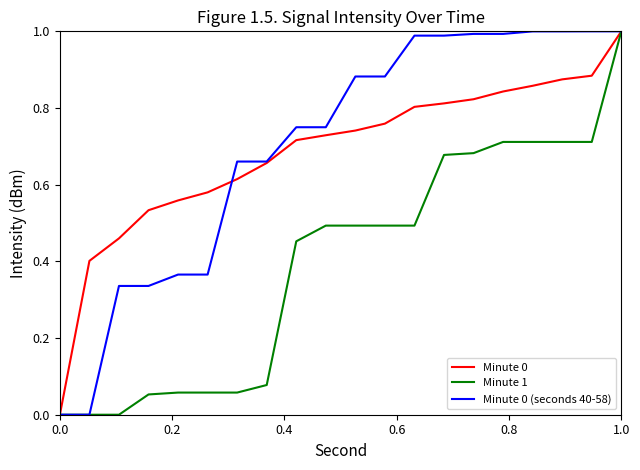

True or false: Minute 0 has a value of -0.5 at 0.0.

False